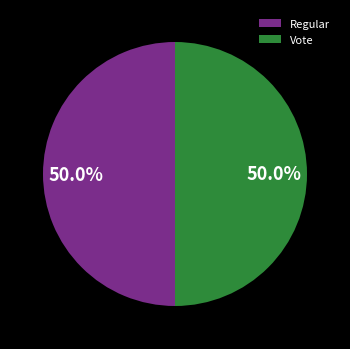

Combined, do Regular and Vote account for over 50%?

Yes